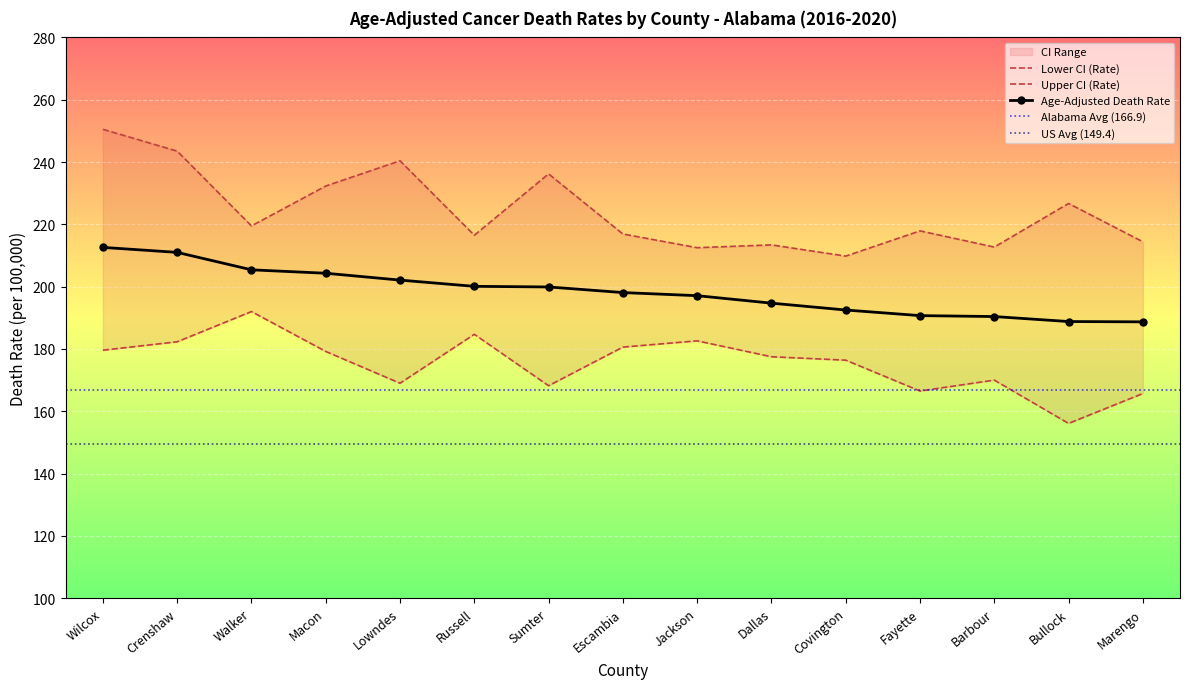

List the series in order of their overall mean, lowest first.

Lower CI (Rate), Age-Adjusted Death Rate, Upper CI (Rate)